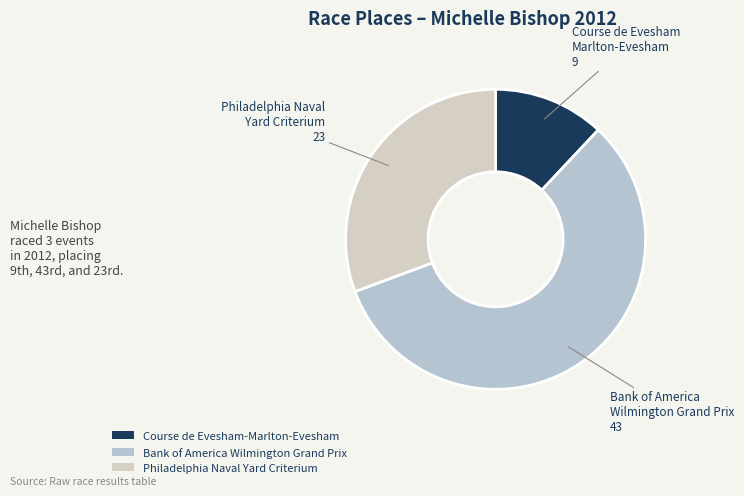

What is the total percentage of Course de Evesham-Marlton-Evesham and Philadelphia Naval Yard Criterium?

42.7%